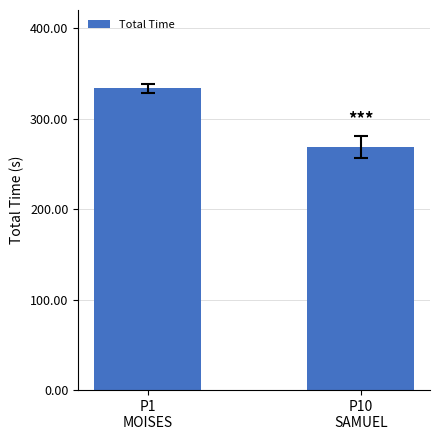

Rank the categories by value from highest to lowest.

P1
MOISES, P10
SAMUEL